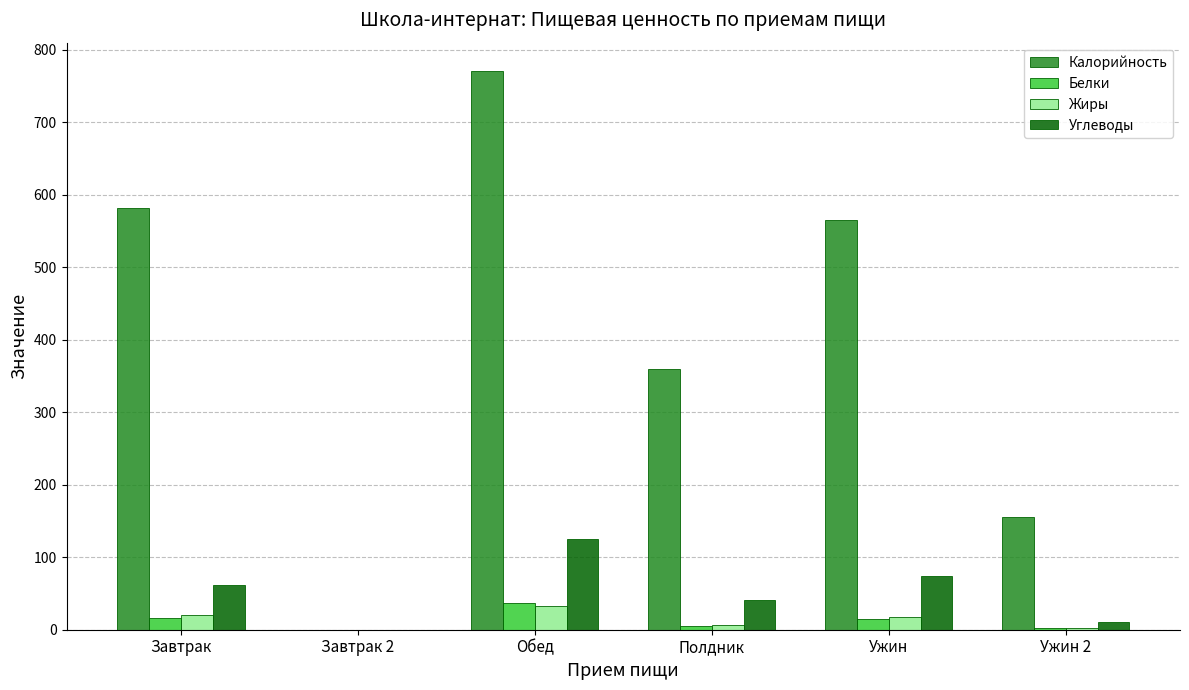

Which category has the highest value in the Белки series?

Обед